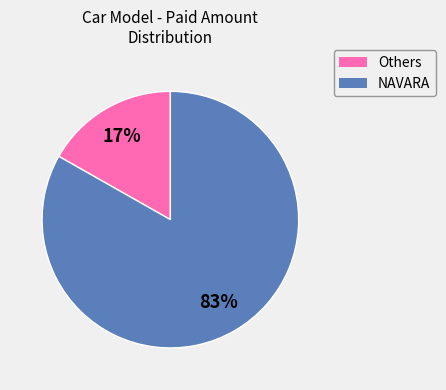

Does any single category account for the majority?

Yes